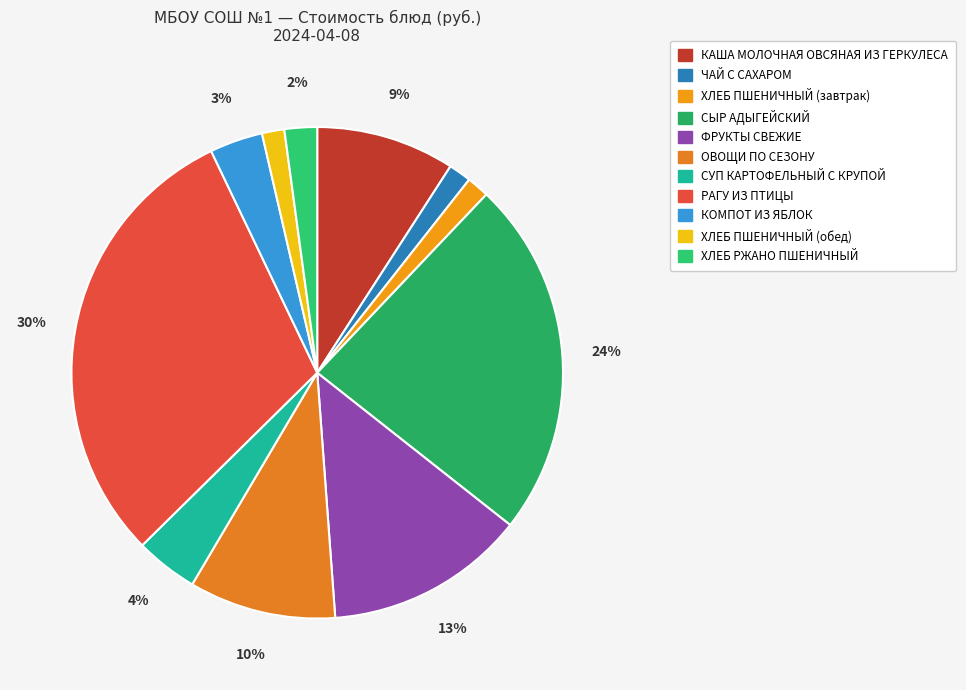

How many segments does this pie chart have?

11